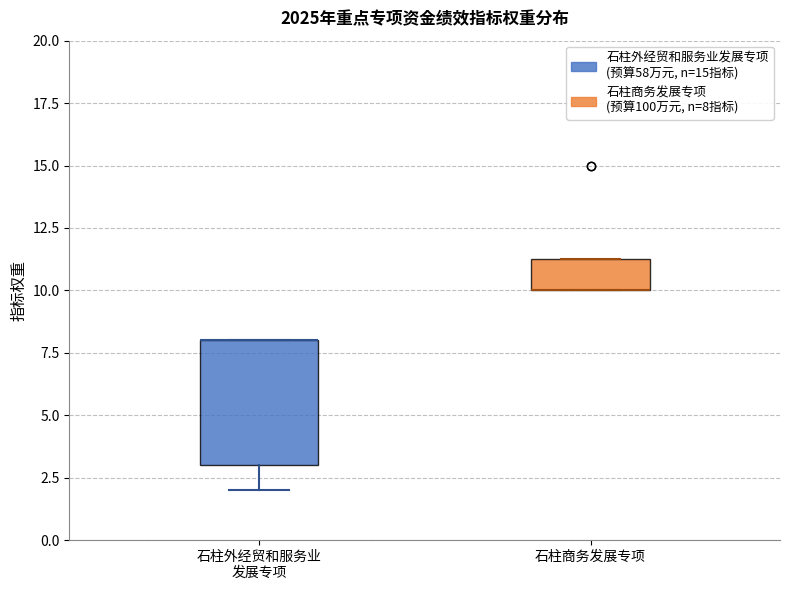

Reading left to right, transcribe this box plot: for each box, give where its median line is, the range the box spans, and where its two whiskers end, as read against the y-axis. The values are not printed on the chart, so give them approximately, as read against the axis.

石柱外经贸和服务业 发展专项: median 8.0 (drawn on the box's upper edge), box 3.0 to 8.0, whiskers 2.0 to 8.0
石柱商务发展专项: median 10.0 (drawn on the box's lower edge), box 10.0 to 11.5, whiskers 10.0 to 11.5